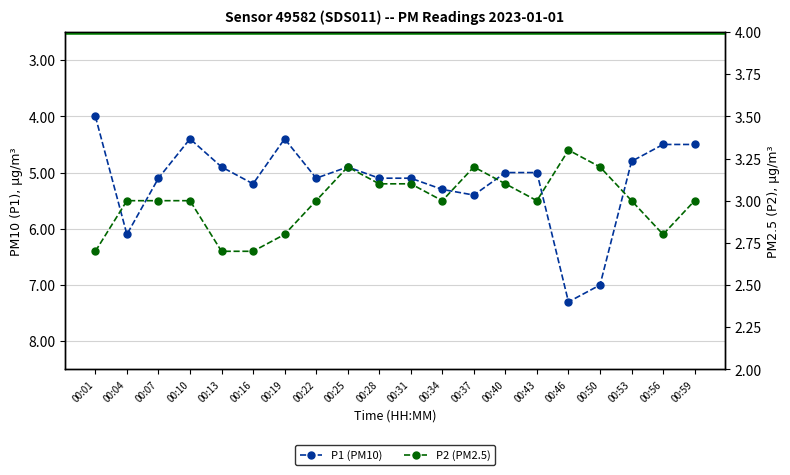

Is the value of P2 at 00:22 greater than the value of P1 at 00:04?

No